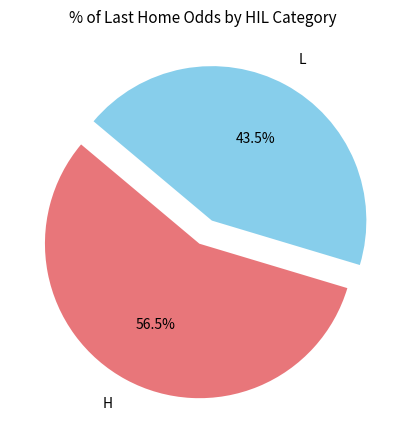

To the nearest percent, what is the difference between the largest and smallest slice percentages?

13%